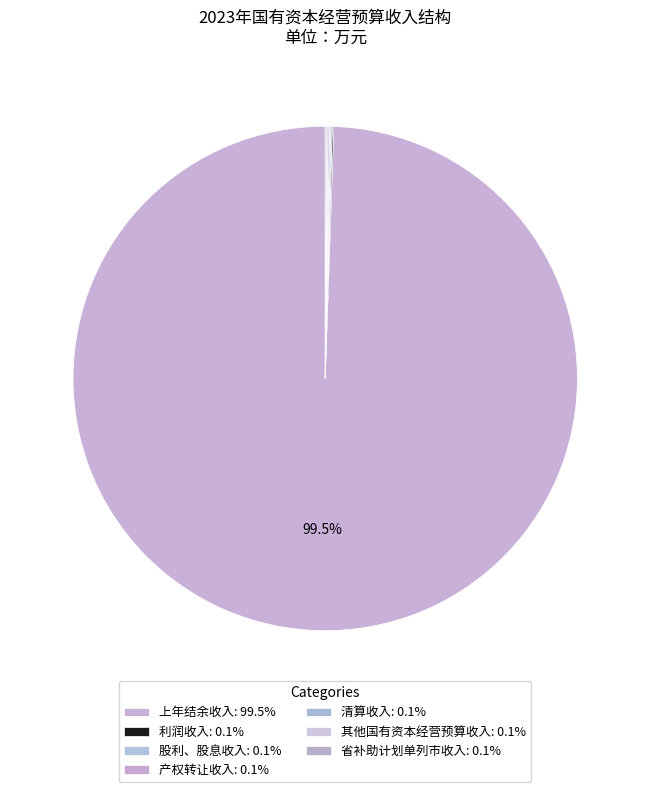

Which category has the smallest portion of the pie?

利润收入